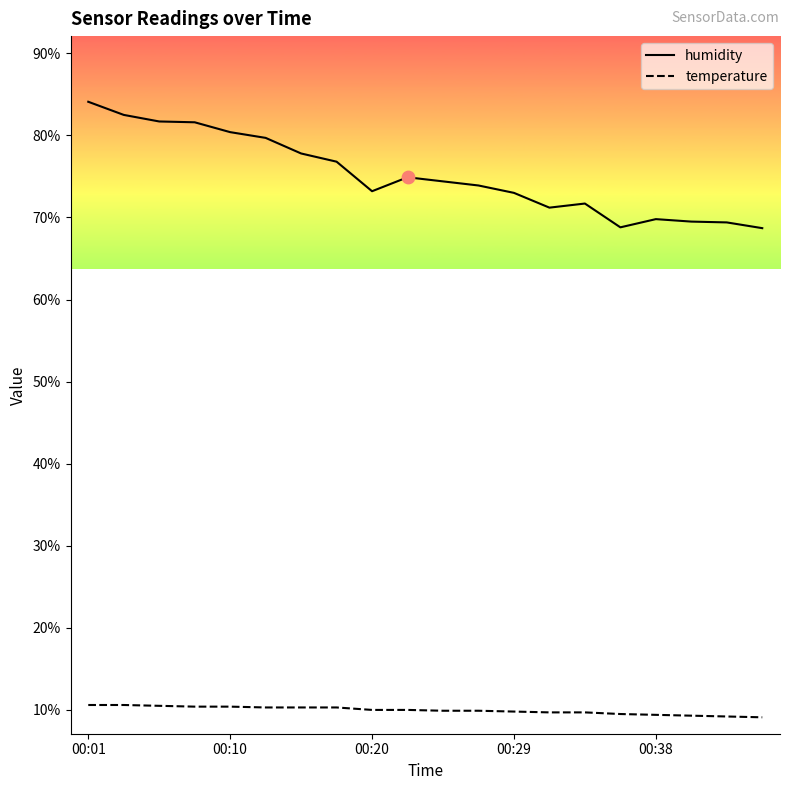

Which series has the largest total across all categories?

humidity